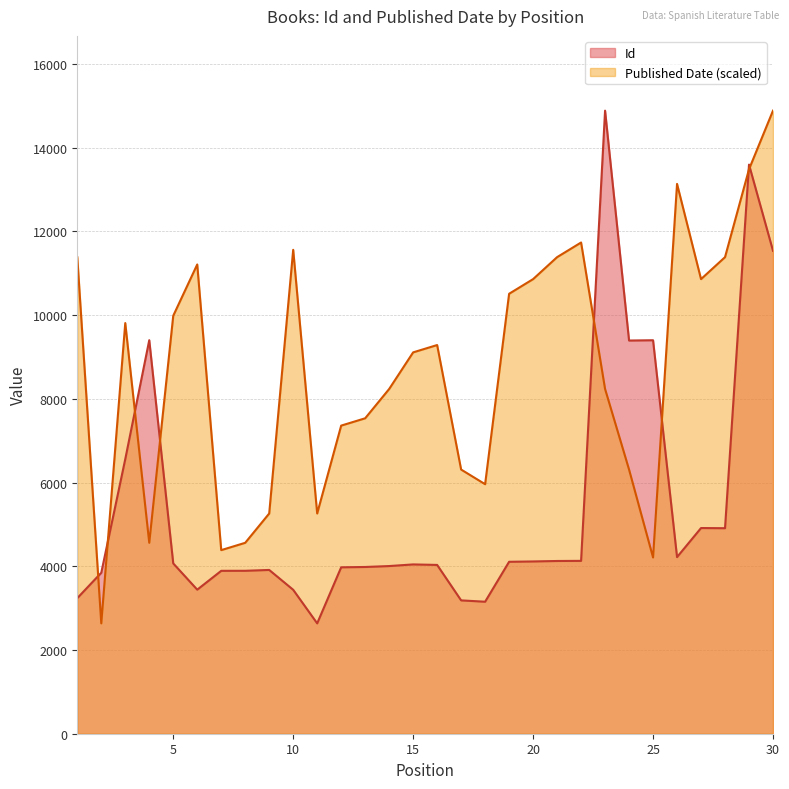

How many interior local valleys does the Published Date series have?

7